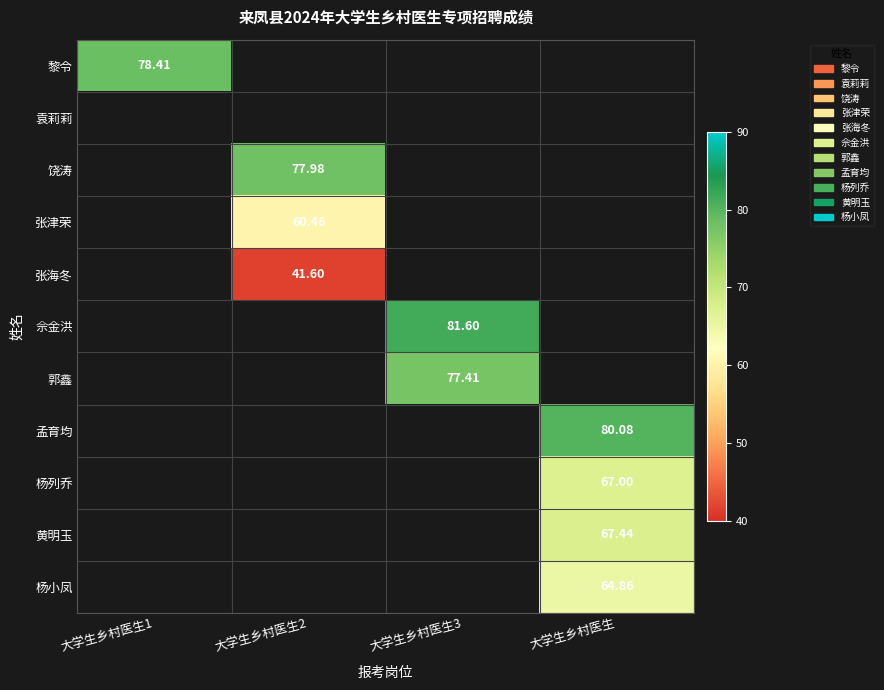

Count the number of data series in this chart.

11